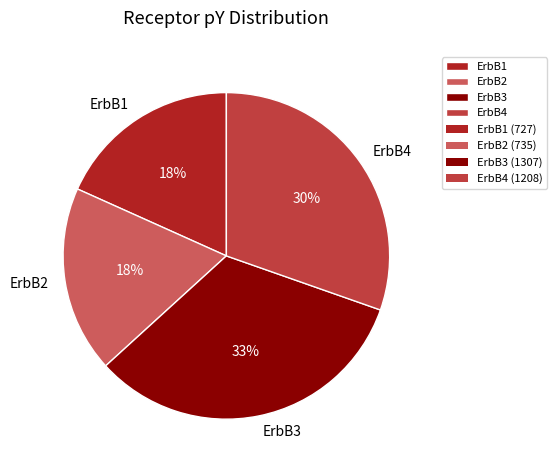

Which has a higher value, ErbB4 or ErbB1?

ErbB4